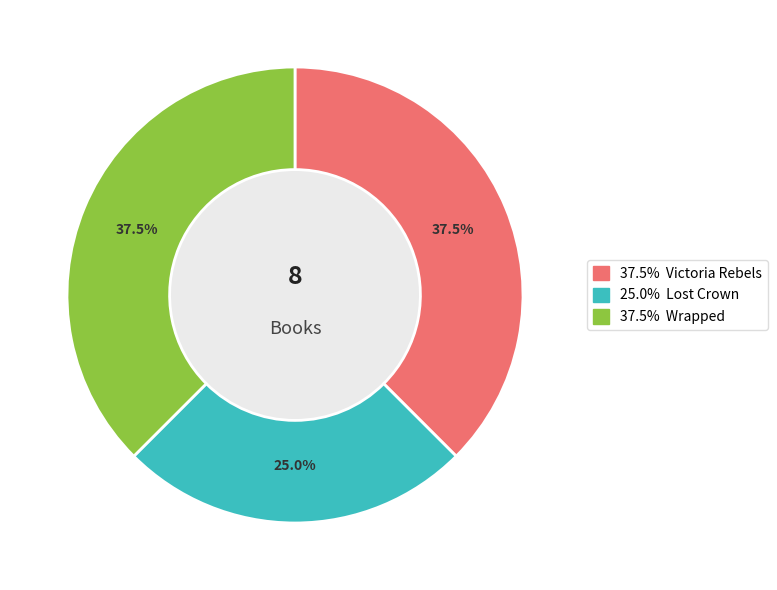

Does any single category account for the majority?

No